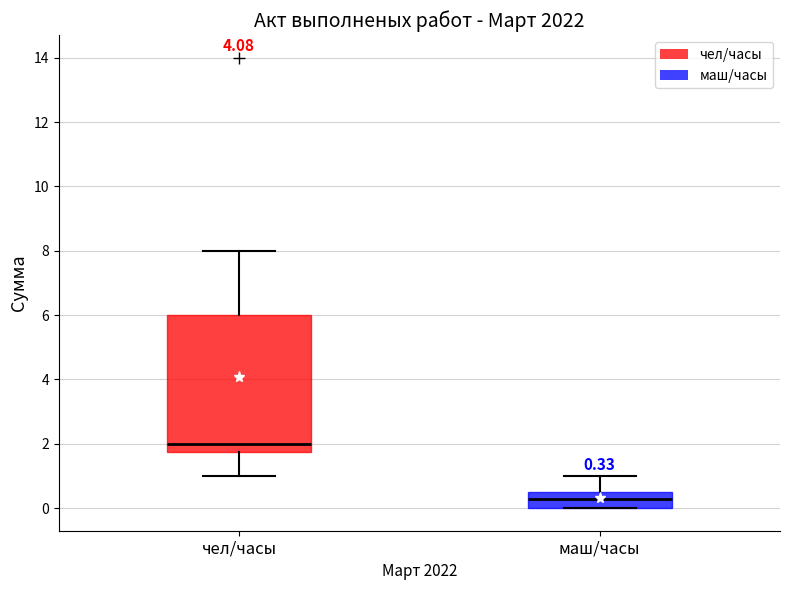

Which box has the lowest median line?

маш/часы